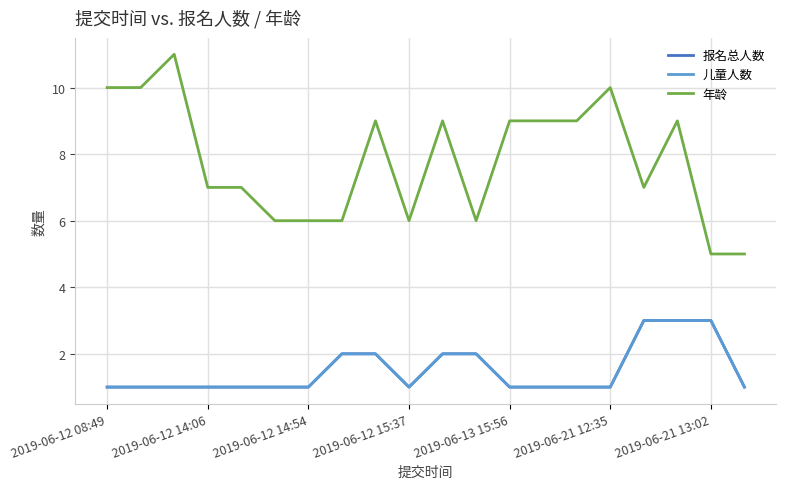

Does the chart have visible grid lines?

Yes